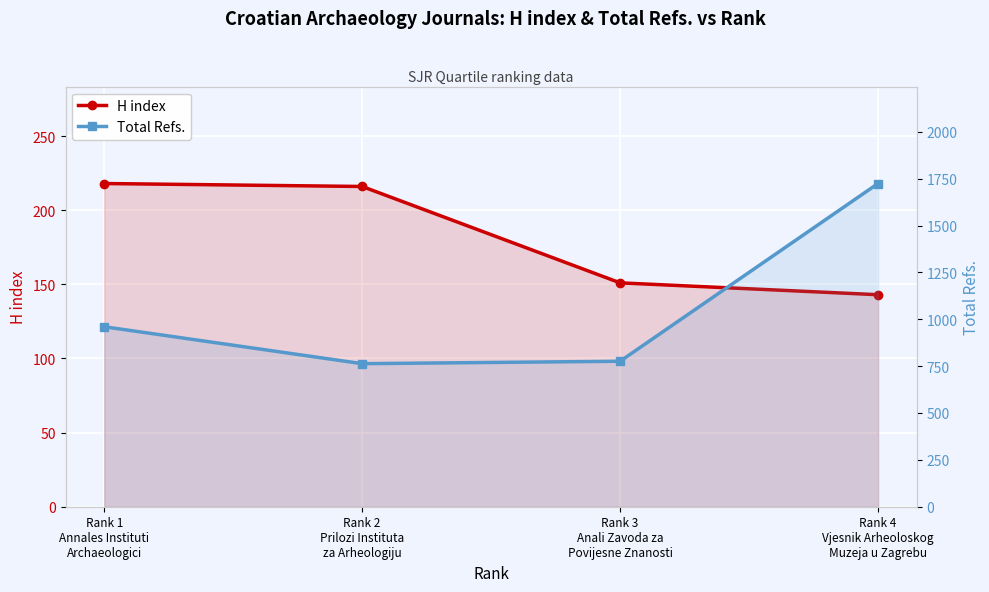

What is the approximate value of Total Refs. at Rank 2
Prilozi Instituta
za Arheologiju, to the nearest 50?

750